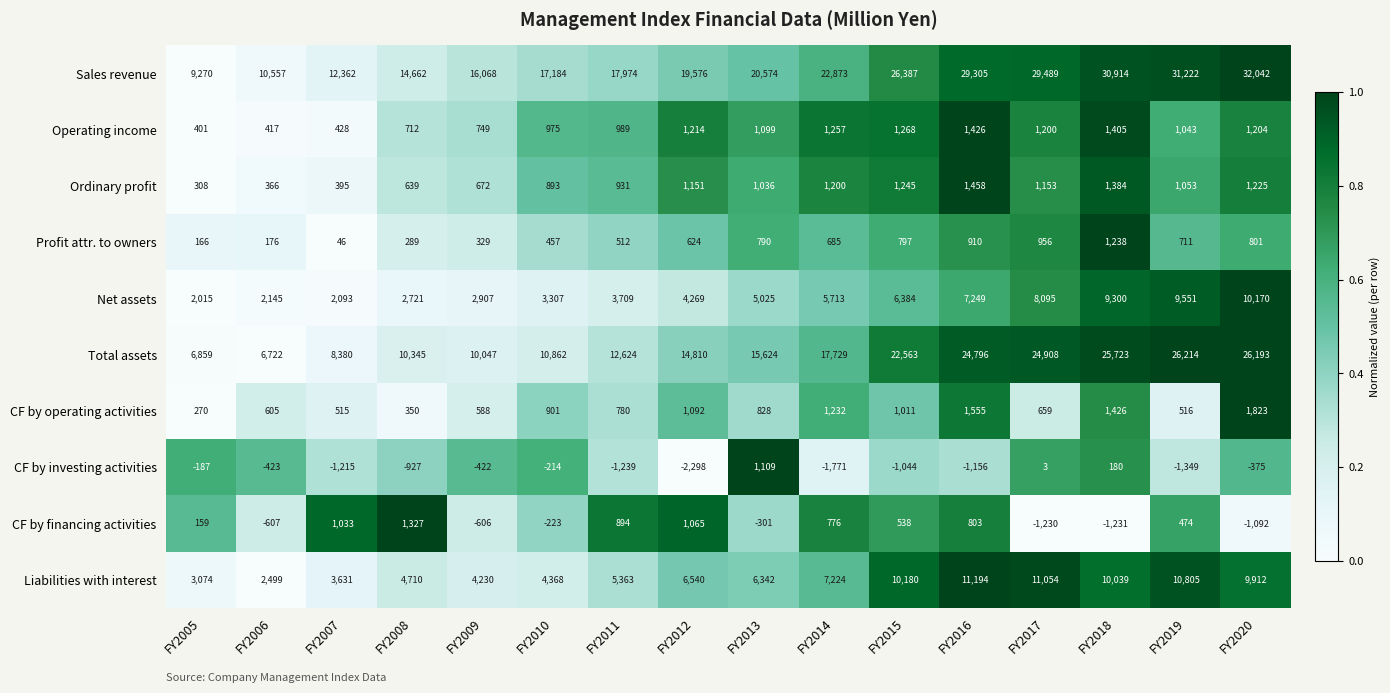

How many distinct data groups are displayed?

10